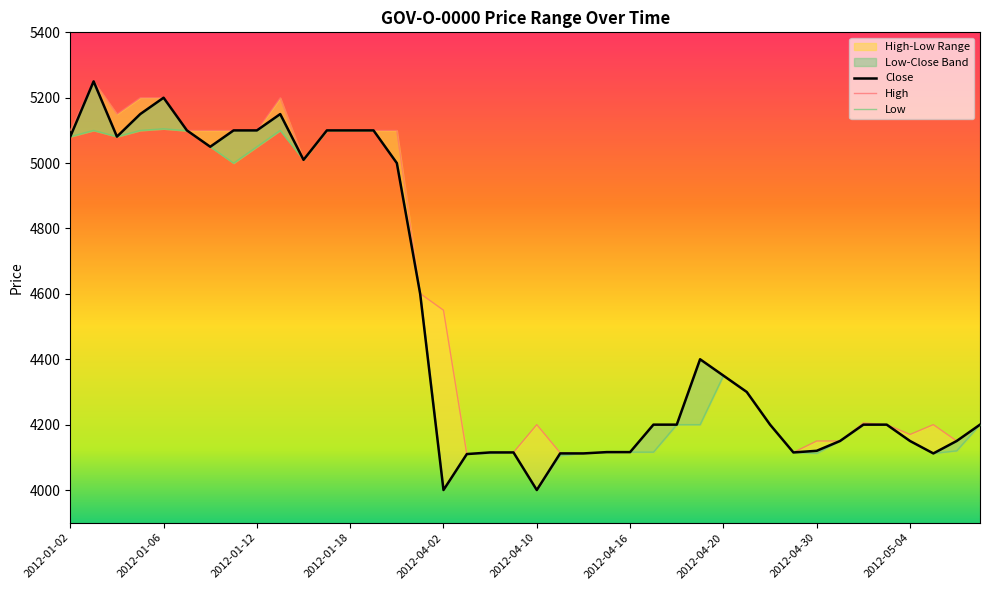

What is the greatest value displayed?

5250